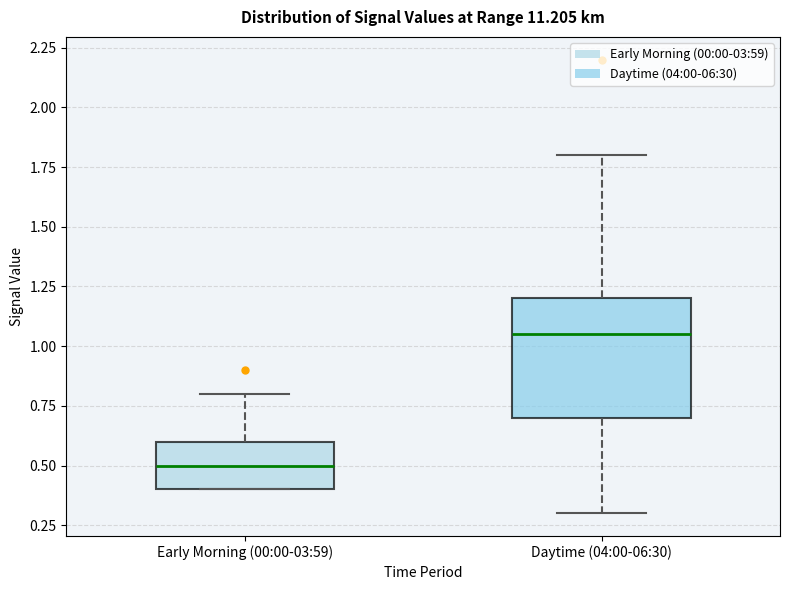

Which box is the tallest, from its lower edge to its upper edge?

Daytime (04:00-06:30)